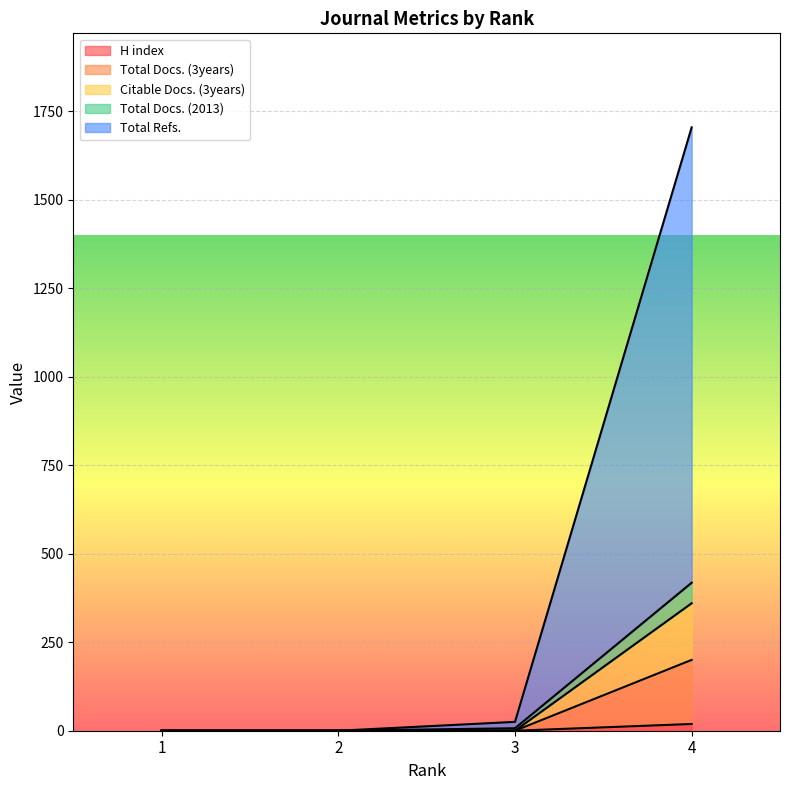

Which has a higher value, 3 or 1?

3